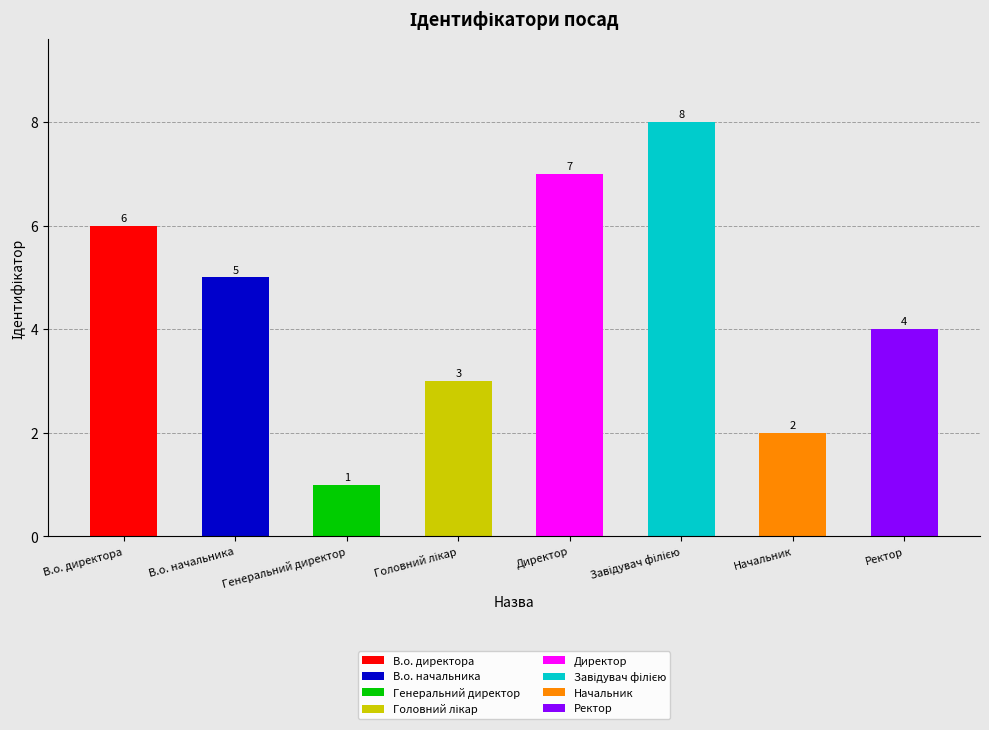

What is the sum of the values at Директор and В.о. директора?

13